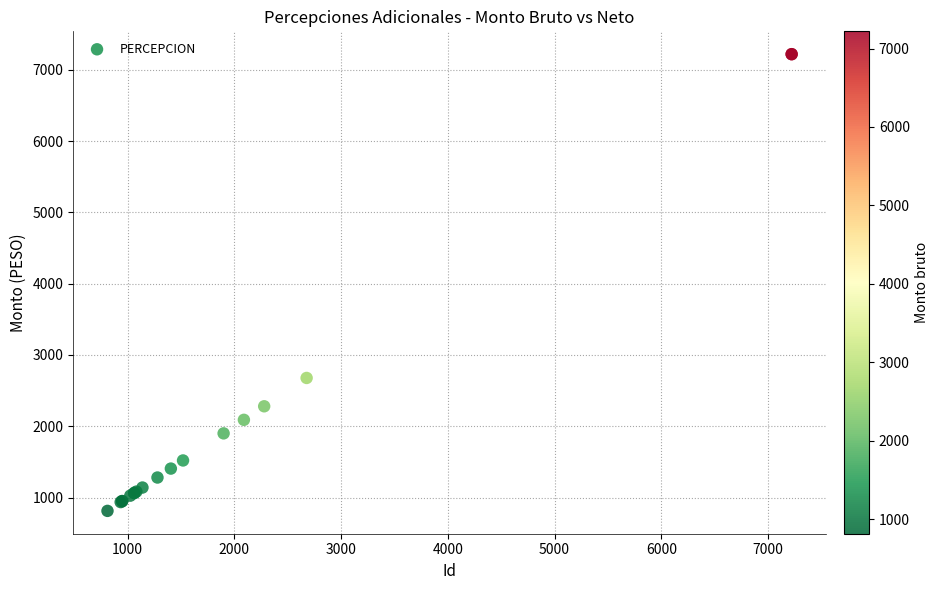

What Y value in the scatter plot is closest to 4016?

2677.5